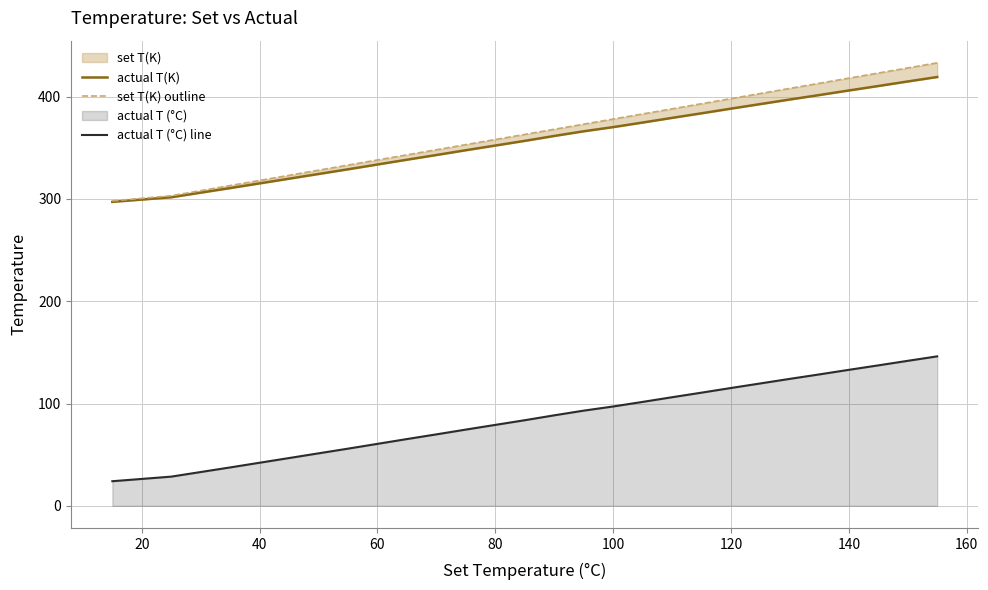

The actual T (°C) line series shows 115.2 at 120. True or false?

True